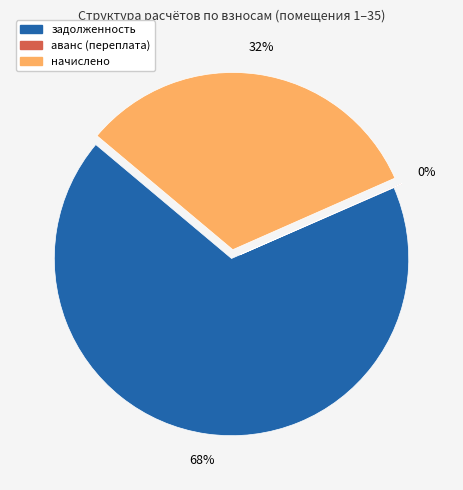

Do задолженность and начислено together represent more than half of the pie?

Yes